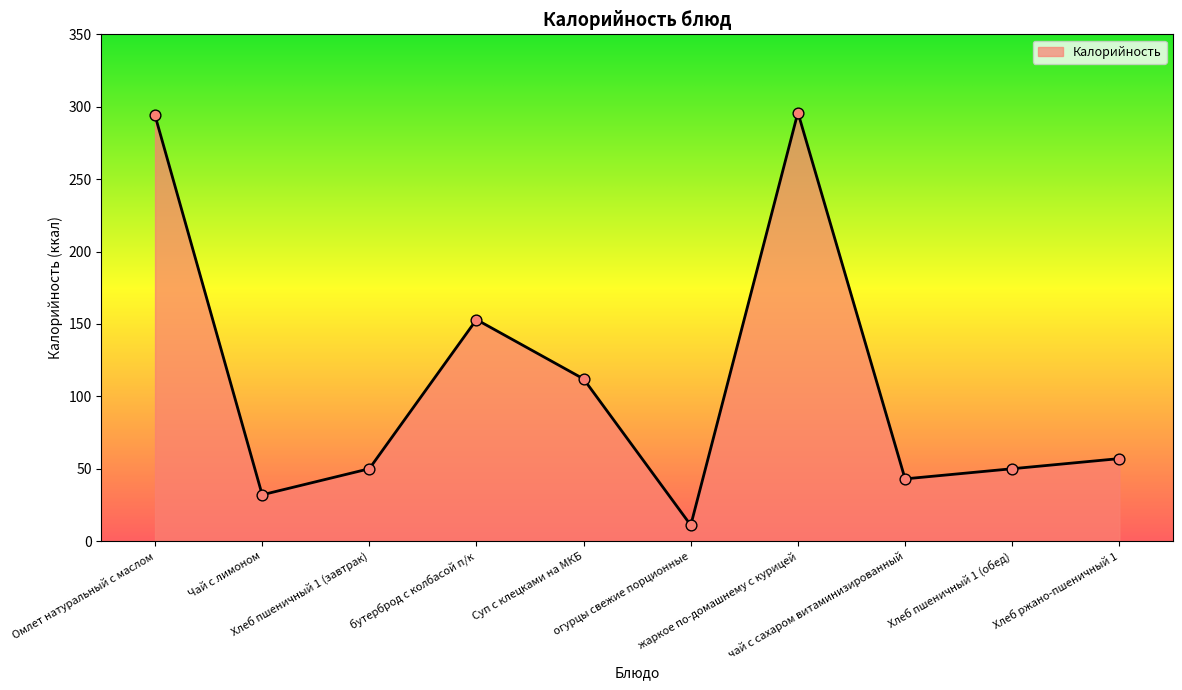

Between Хлеб пшеничный 1 (обед) and огурцы свежие порционные, which is larger?

Хлеб пшеничный 1 (обед)